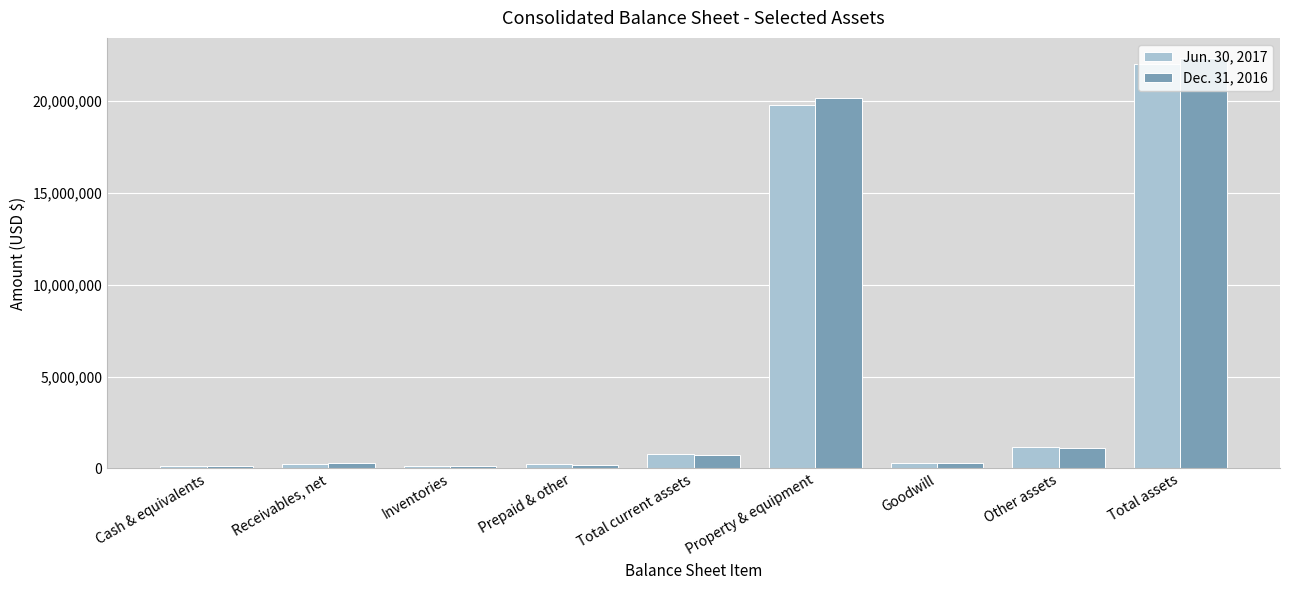

At which label does Jun. 30, 2017 reach its peak?

Total assets